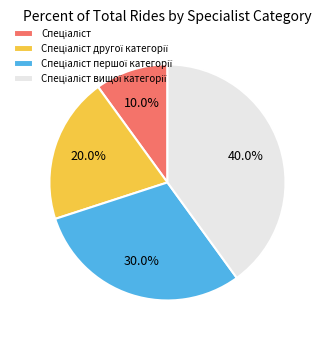

Is there any slice that represents more than half of the pie?

No